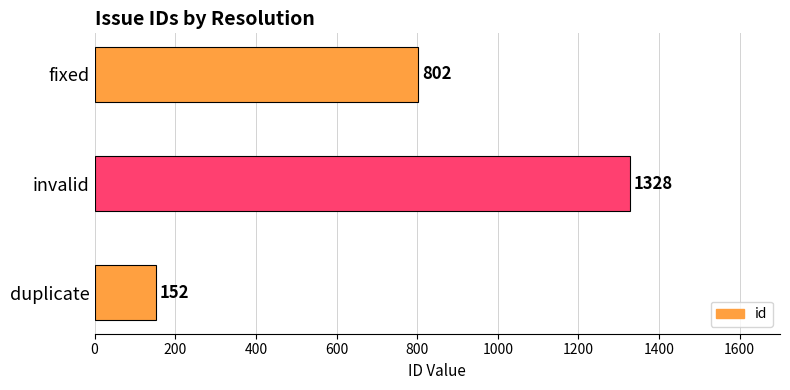

At which category does the chart reach its peak across all series?

invalid